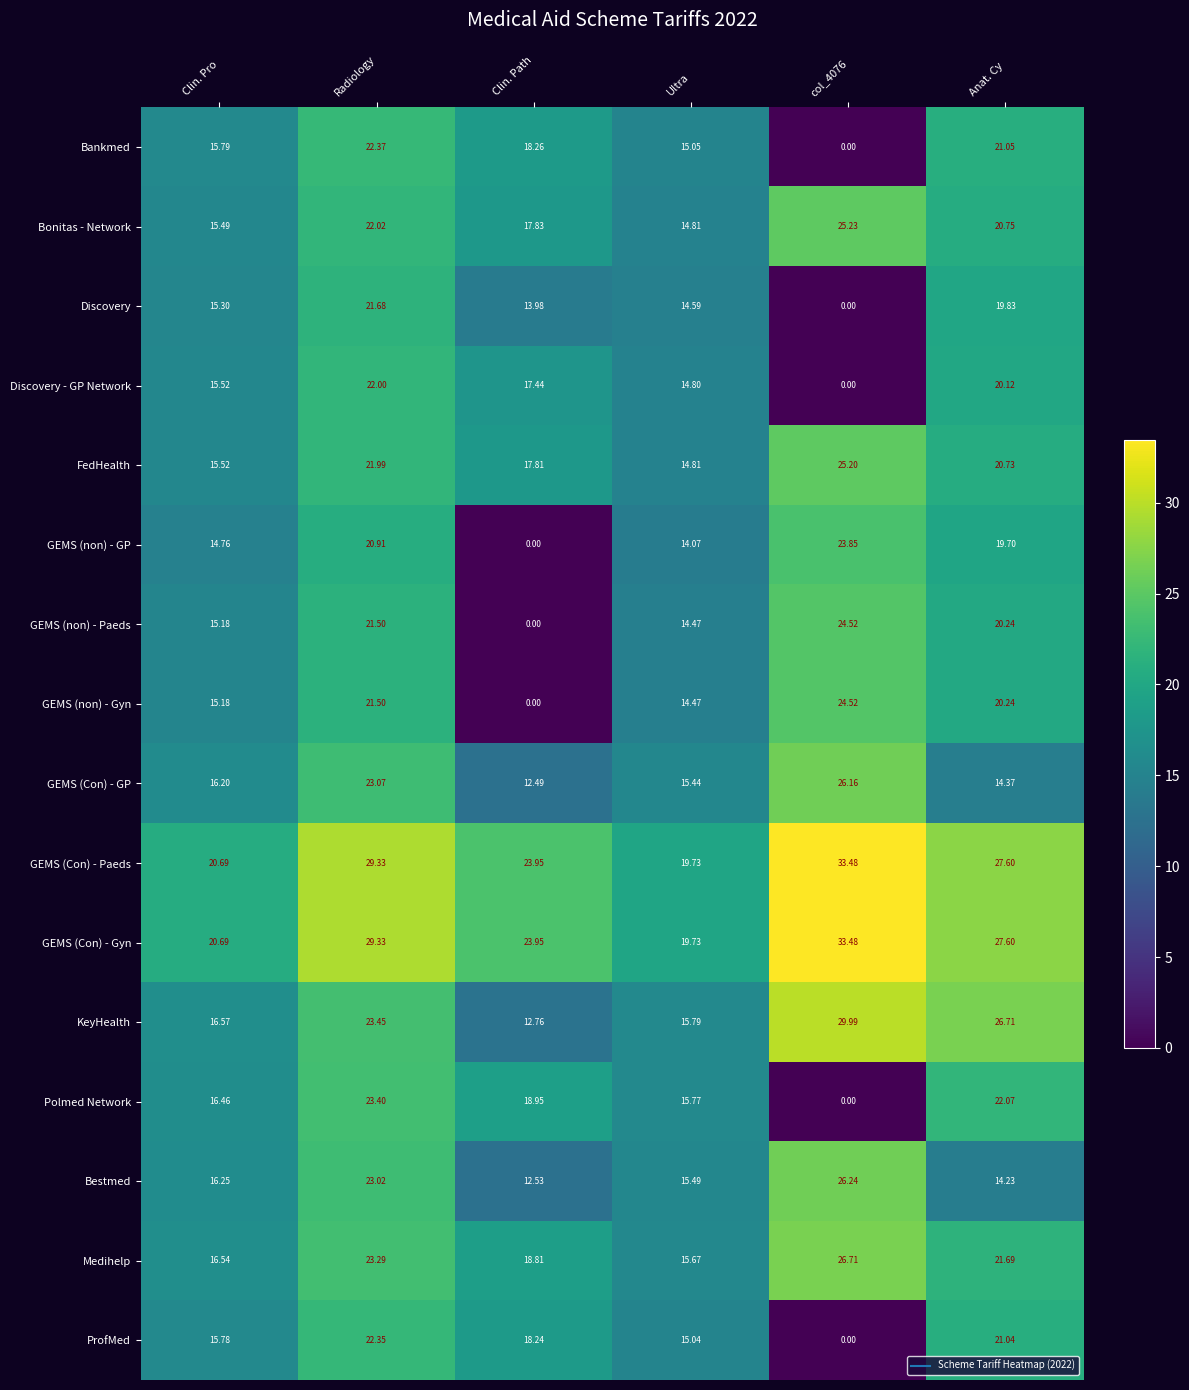

Where is Polmed Network nearest to the value 11?

Ultra